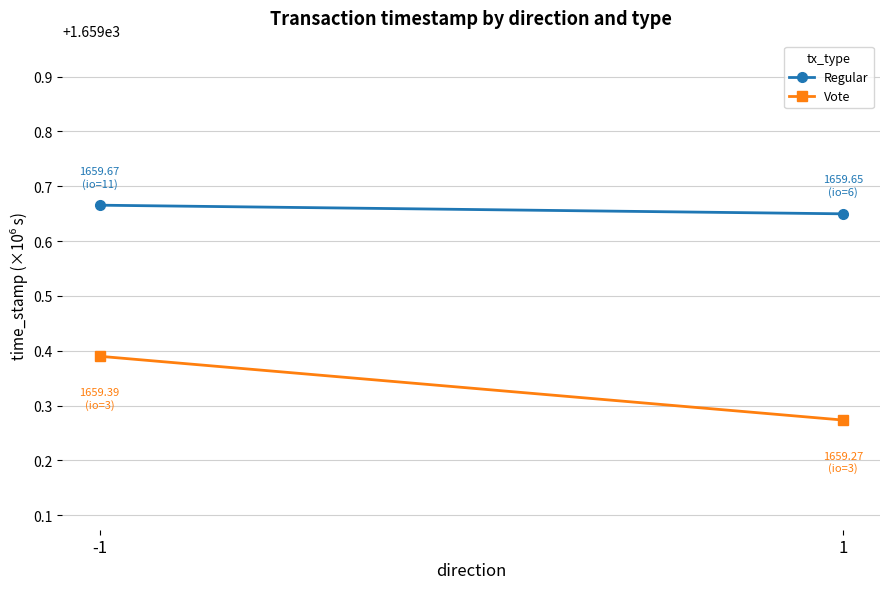

What value does the Regular series have at 1?

1659.6